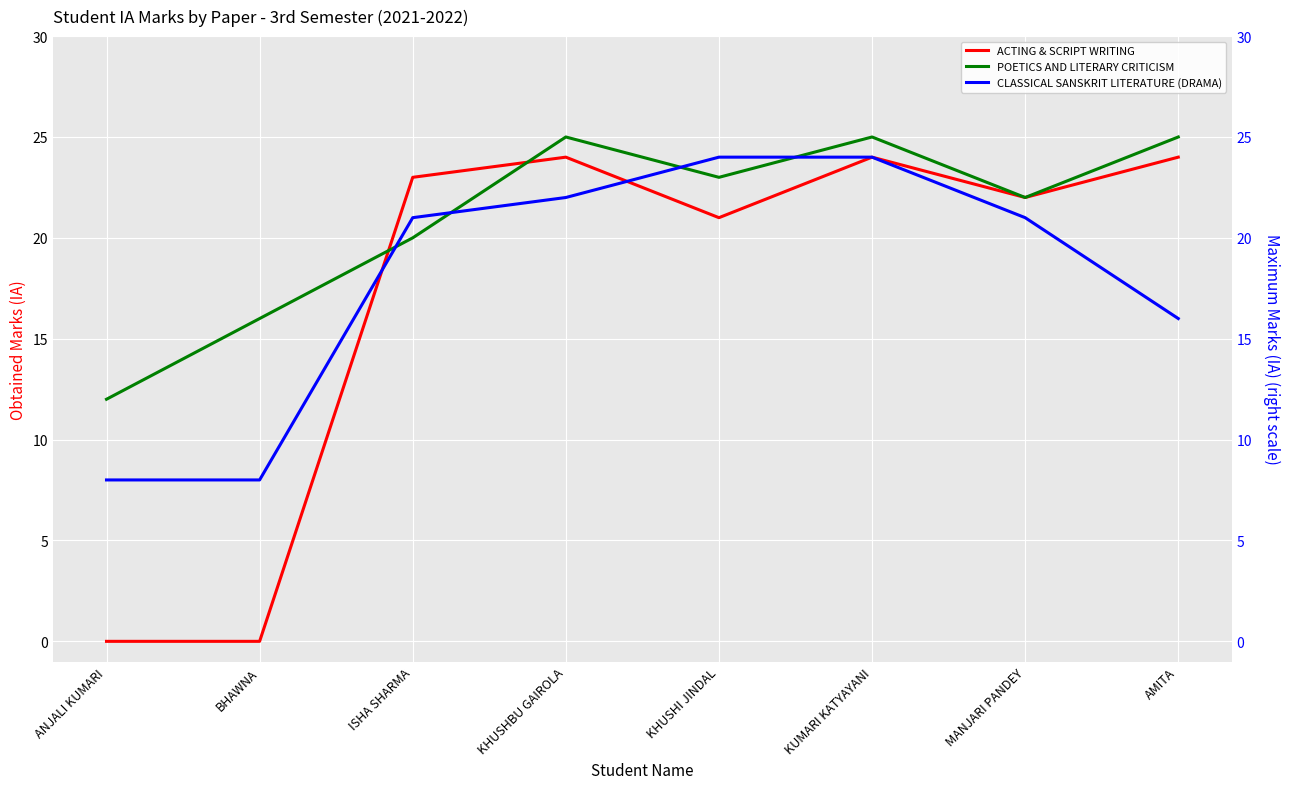

How many categories are shown in the chart?

8